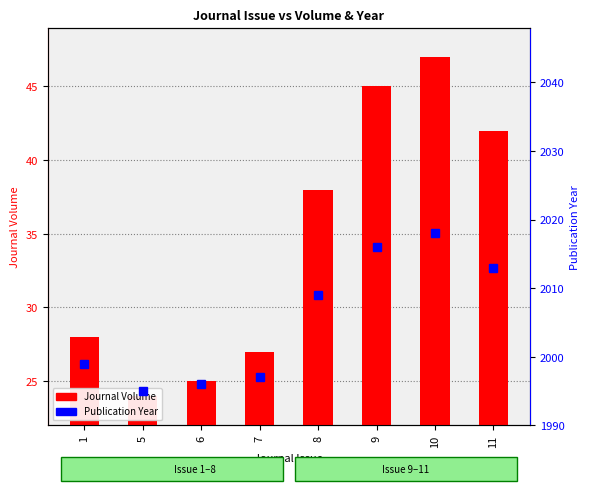

List the labels in order of value, largest first.

10, 9, 11, 8, 1, 7, 6, 5